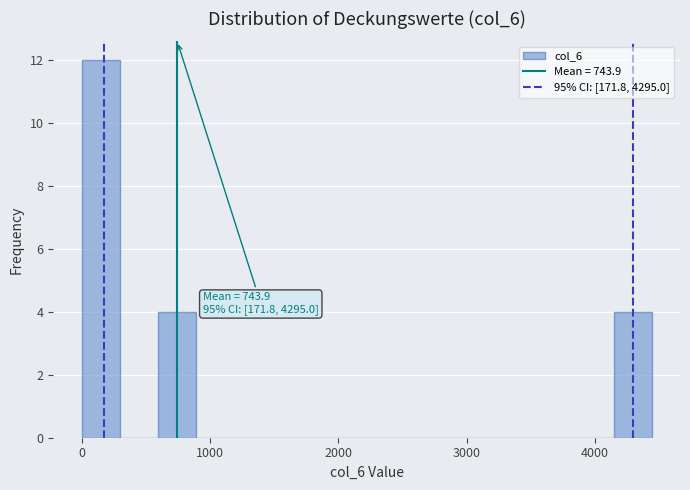

Read against the x-axis, roughly where is the centre of the tallest bar?

100